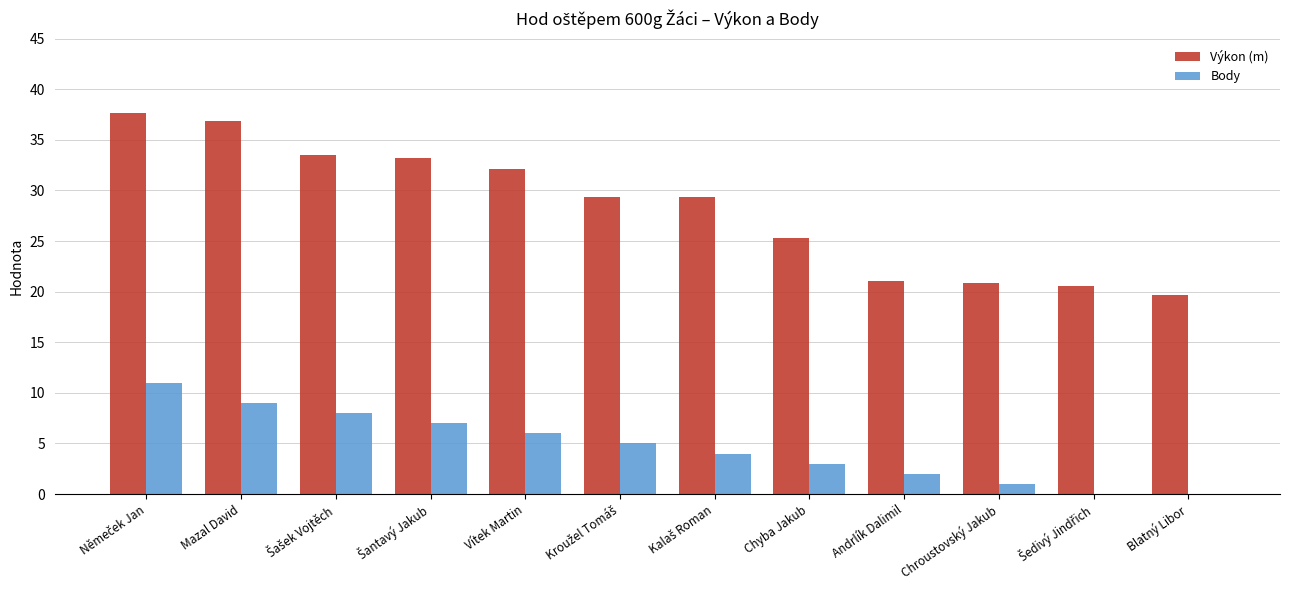

How many series are shown in this chart?

2